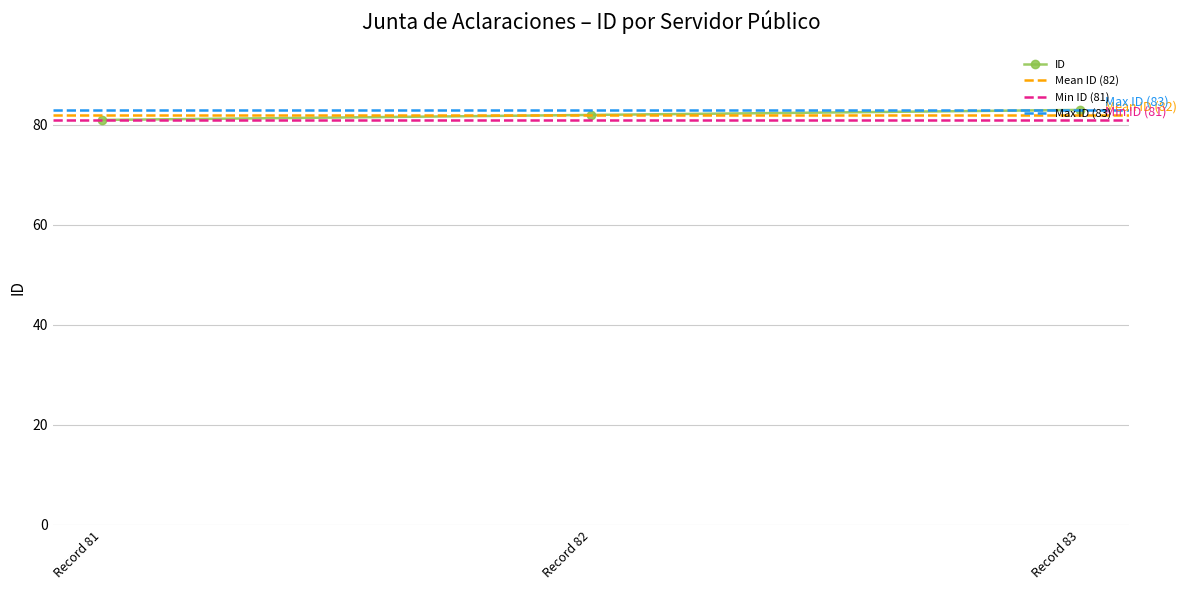

What is the value of the ID point at the 3rd from the left?

83